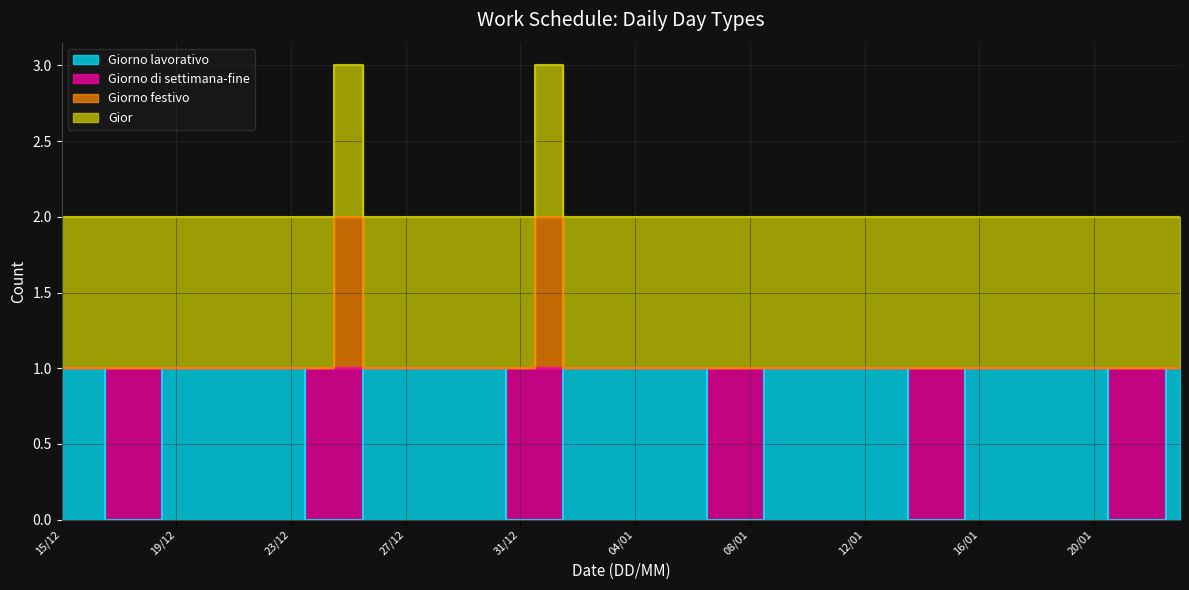

What is the approximate value of Giorno lavorativo at 18/01?

1